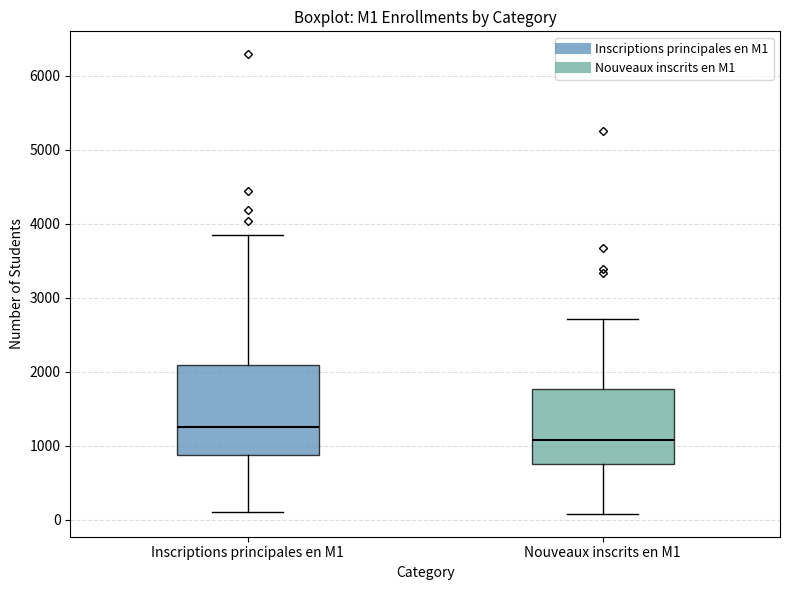

Which box has the lowest median line?

Nouveaux inscrits en M1